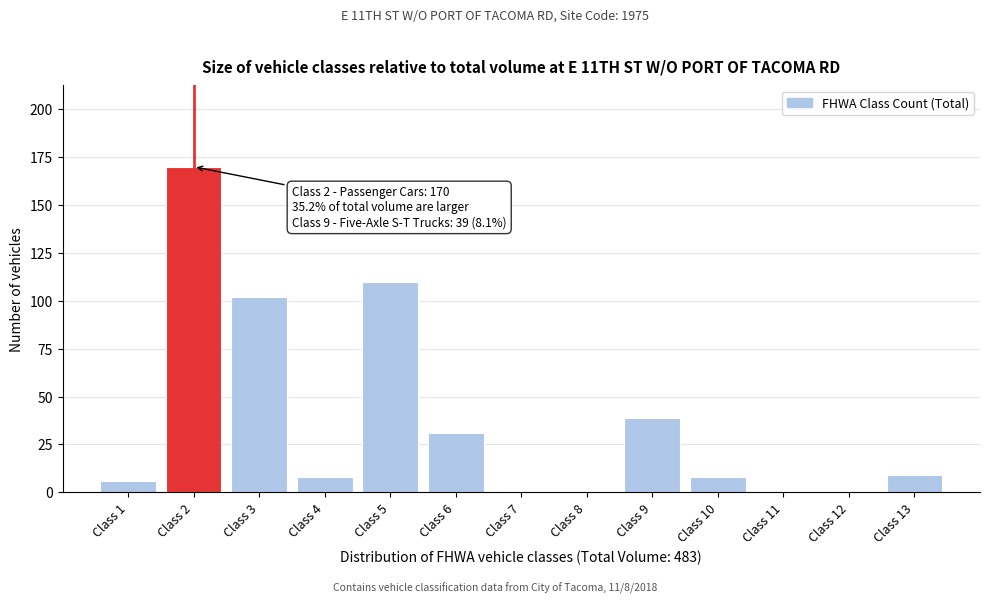

Reading left to right, what are all the values shown in this chart?

Class 1=6	Class 2=170	Class 3=102	Class 4=8	Class 5=110	Class 6=31	Class 7=0	Class 8=0	Class 9=39	Class 10=8	Class 11=0	Class 12=0	Class 13=9